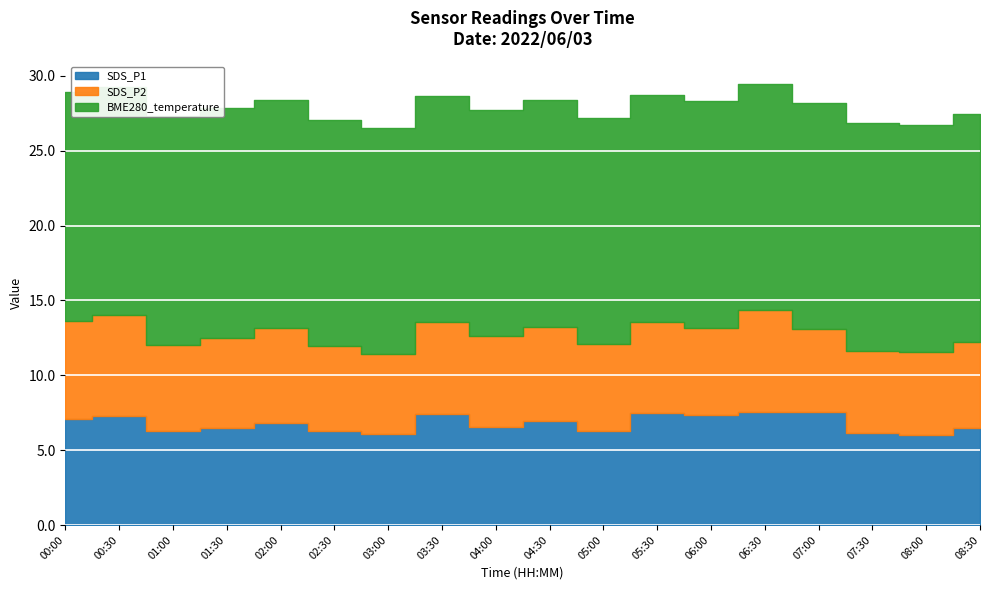

What are all the series names shown in the legend?

SDS_P1, SDS_P2, BME280_temperature